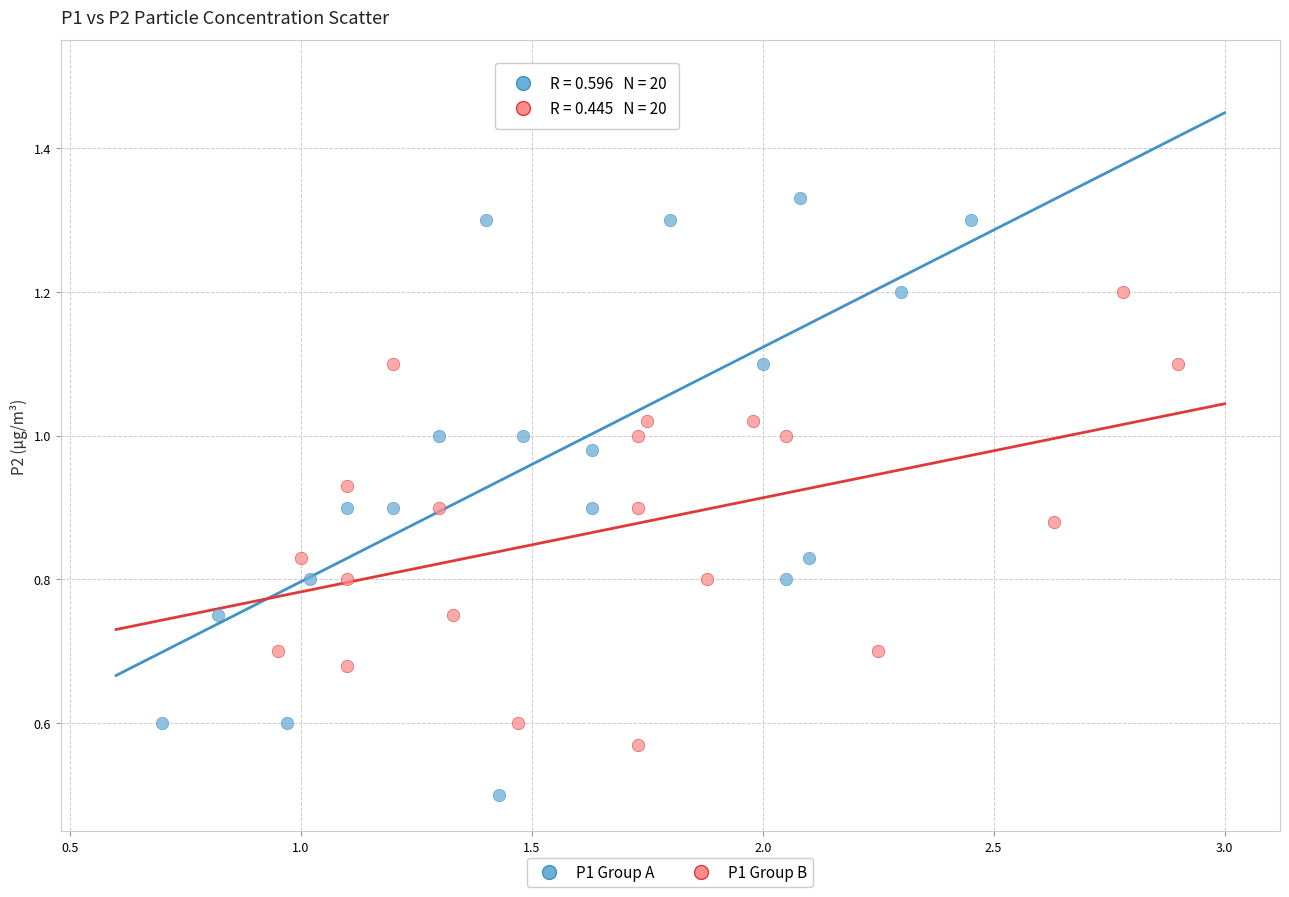

What are all the series names shown in the legend?

P1 Group A, P1 Group B